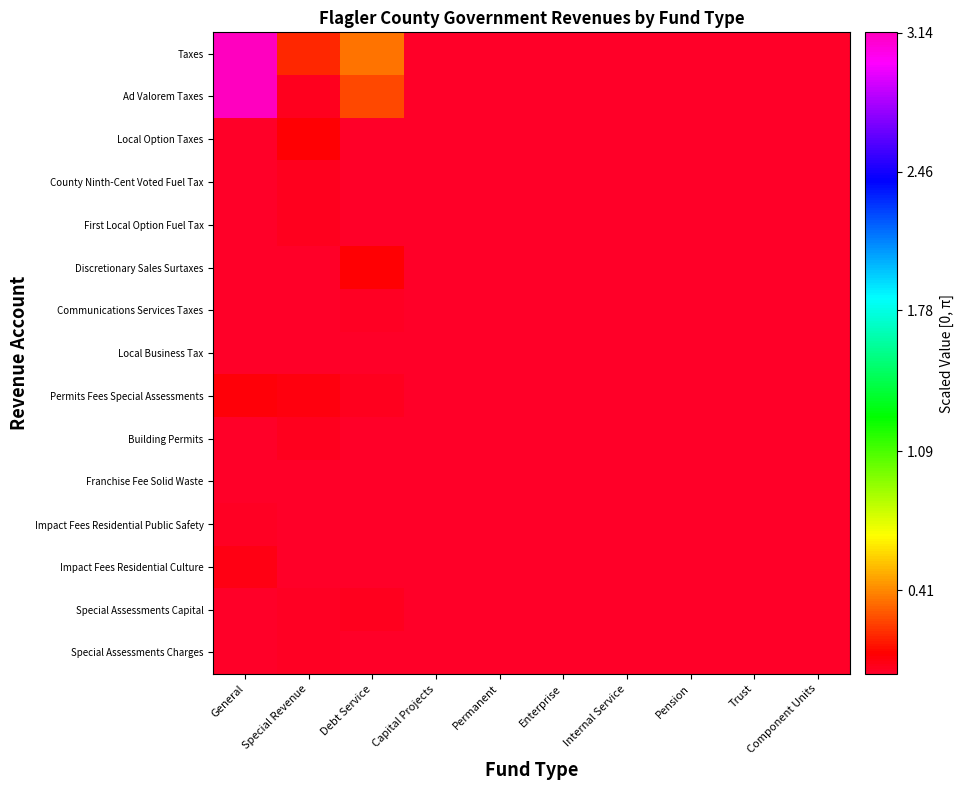

Which series has the largest total across all categories?

Taxes